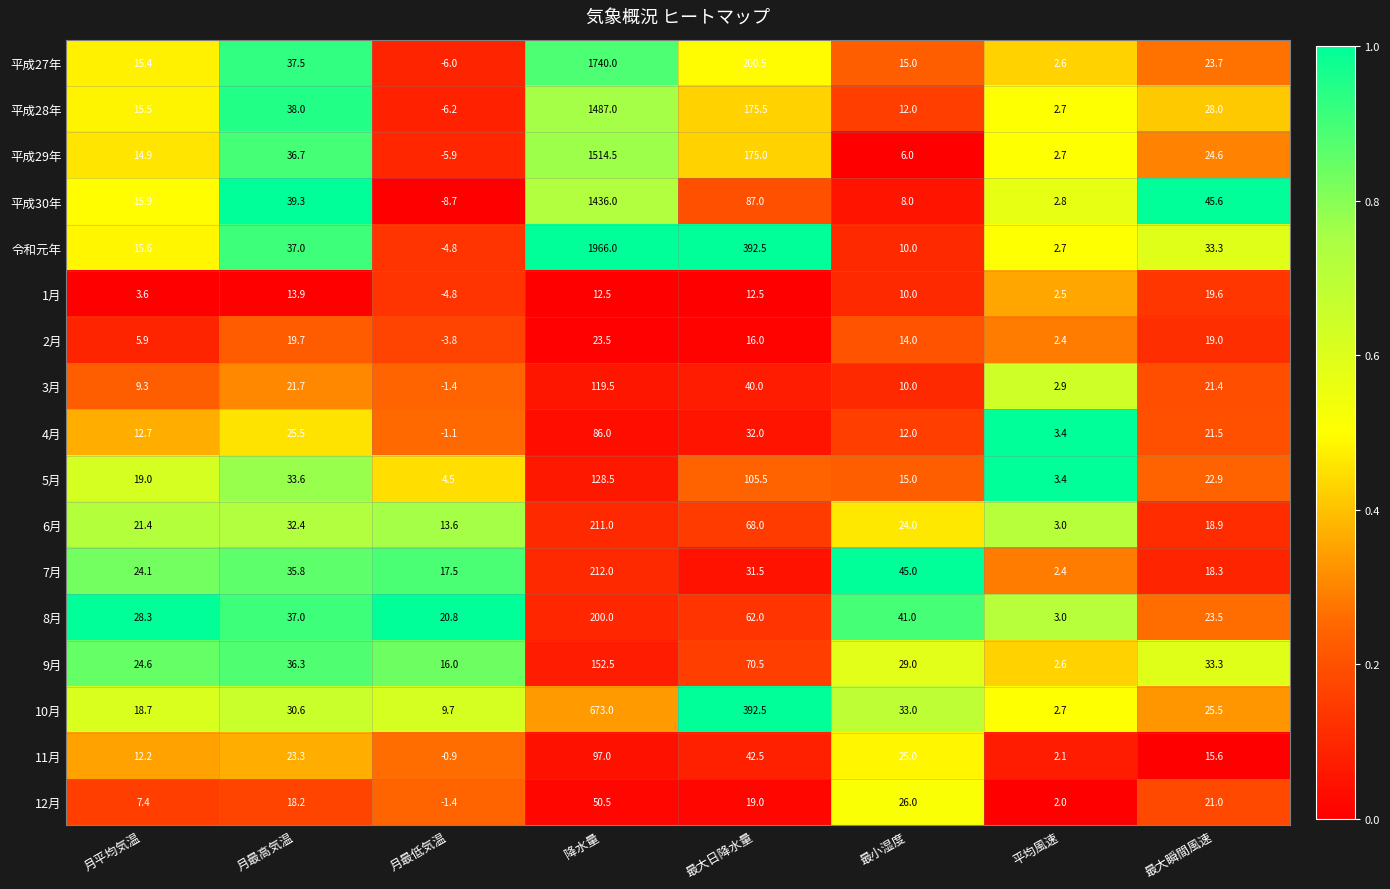

Which series has the largest total across all categories?

令和元年